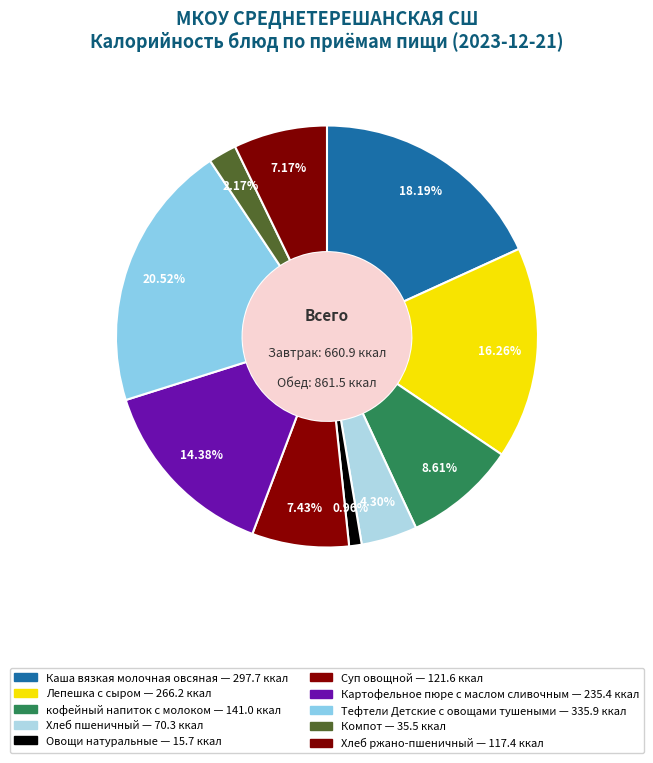

Does Суп овощной account for over 50% of the chart?

No